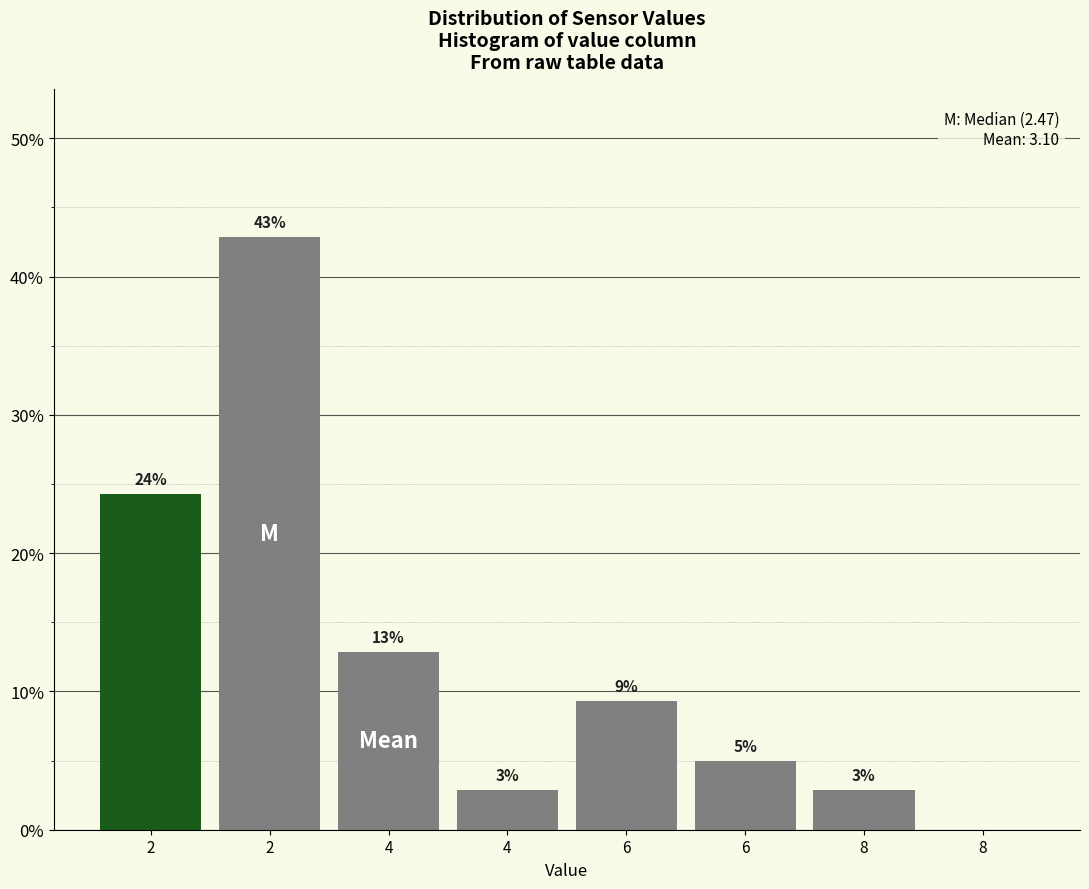

Are the bars horizontal?

No